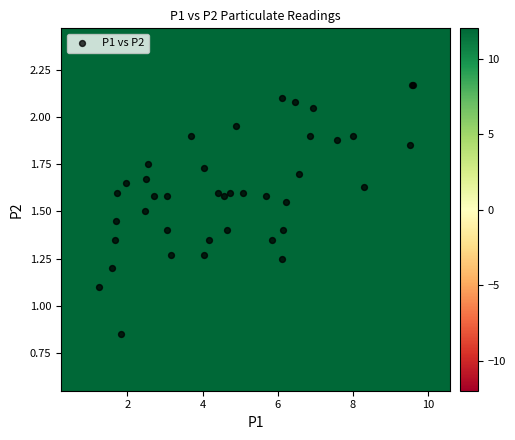

What Y value in the scatter plot is closest to 1?

1.1